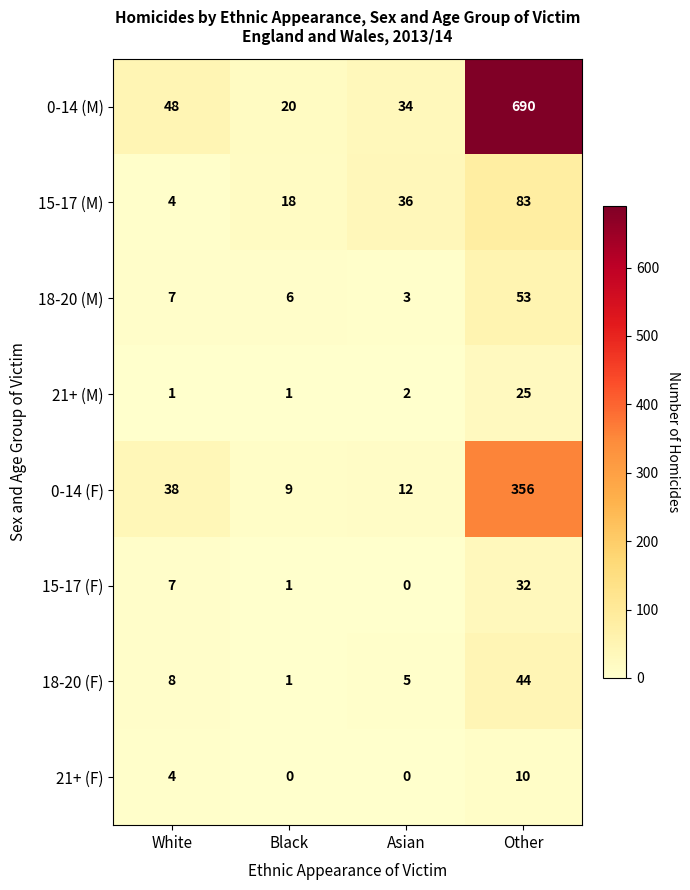

What is the approximate value of 0-14 (M) at Asian?

34